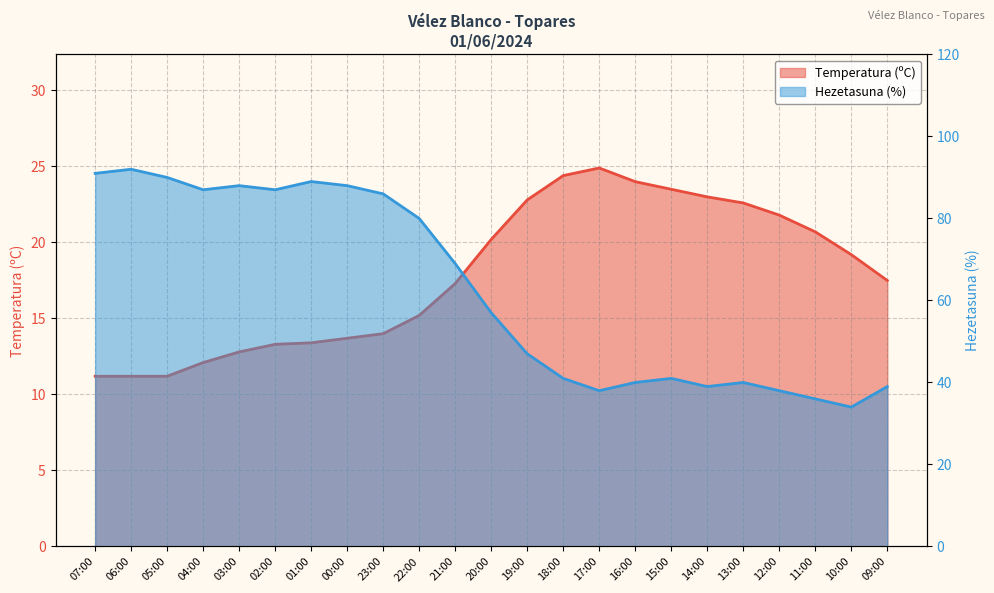

What are all the series names shown in the legend?

Temperatura (ºC), Hezetasuna (%)